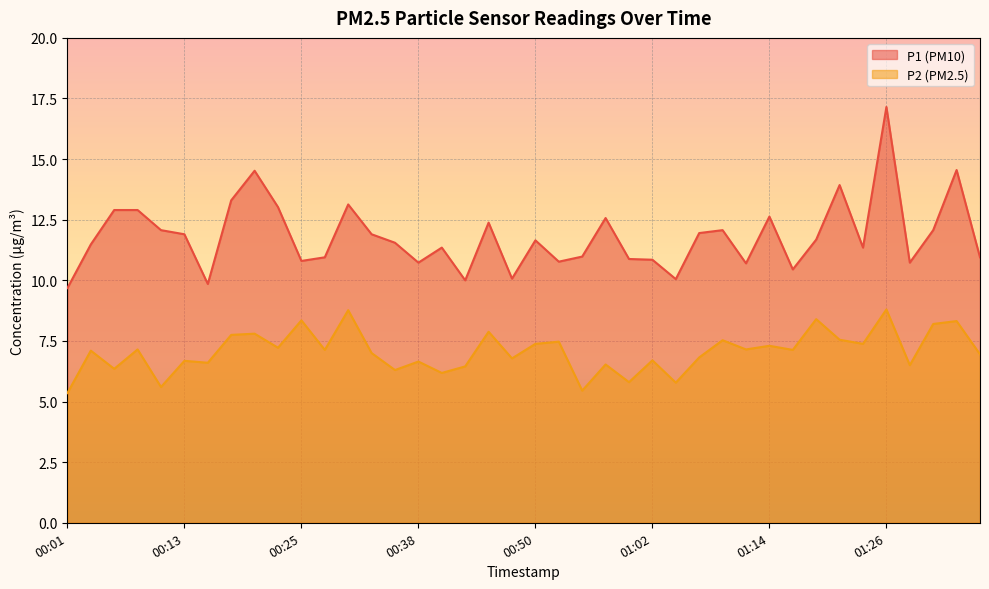

How many interior local peaks does the P1 series have?

11